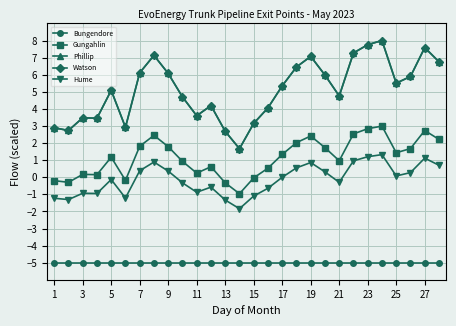

At which label does Bungendore reach its minimum?

1